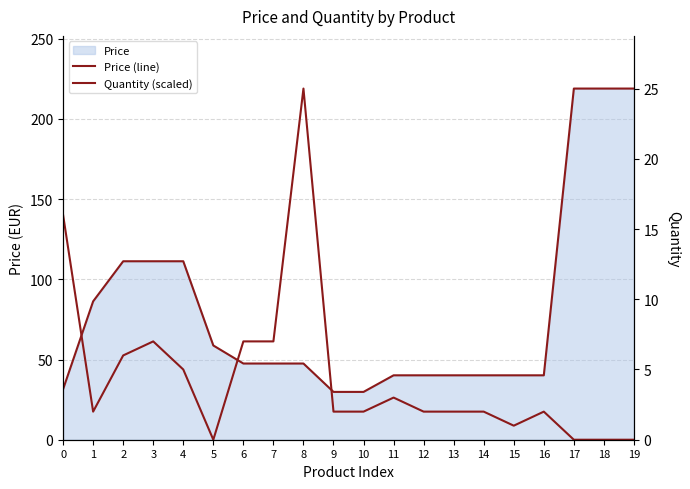

Which has a higher value, 6 or 10?

6